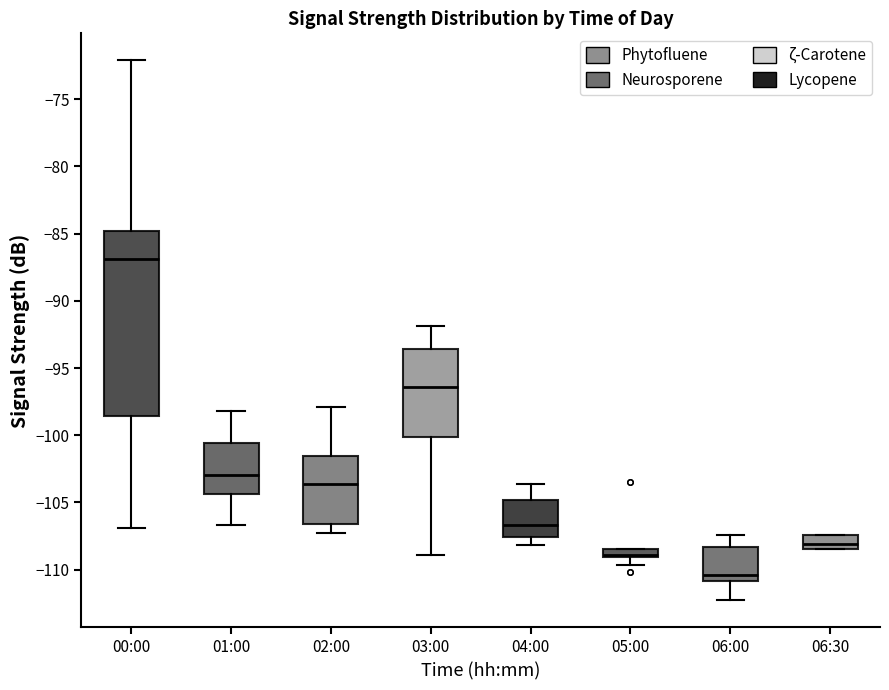

Which box has the lowest median line?

06:00